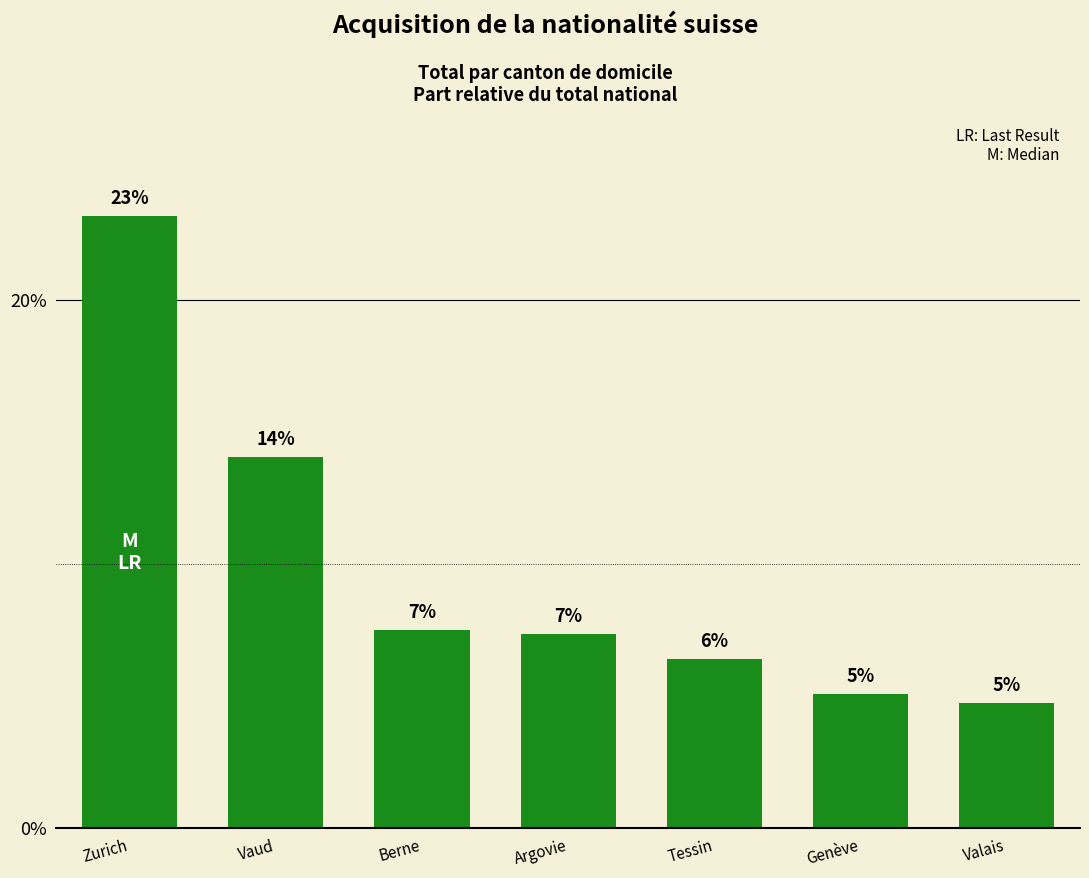

What is the sum of all values?

68.3